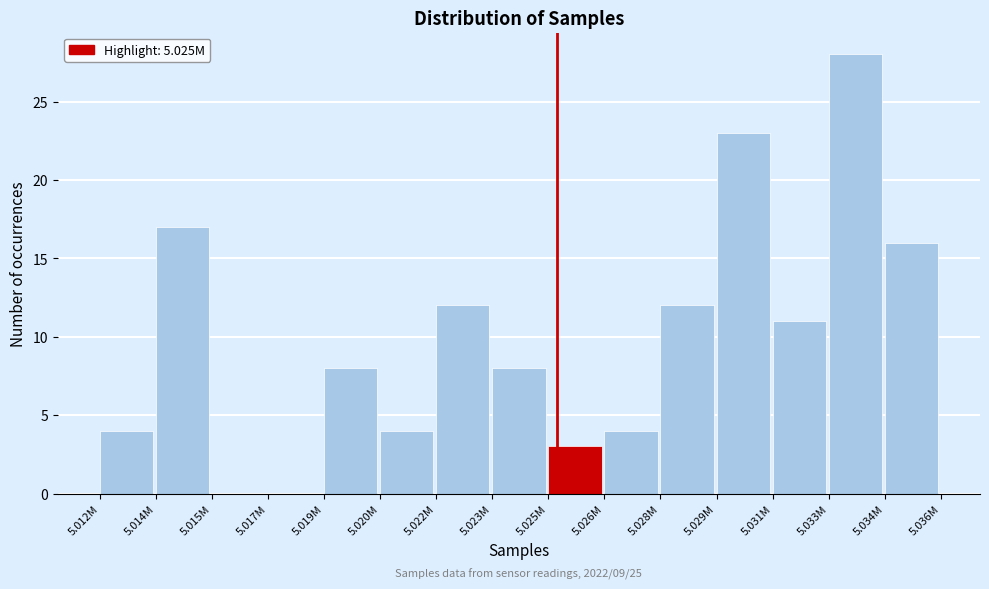

Reading left to right, list all the values displayed in this chart.

5.012M=4	5.014M=17	5.015M=0	5.017M=0	5.019M=8	5.020M=4	5.022M=12	5.023M=8	5.025M=3	5.026M=4	5.028M=12	5.029M=23	5.031M=11	5.033M=28	5.034M=16